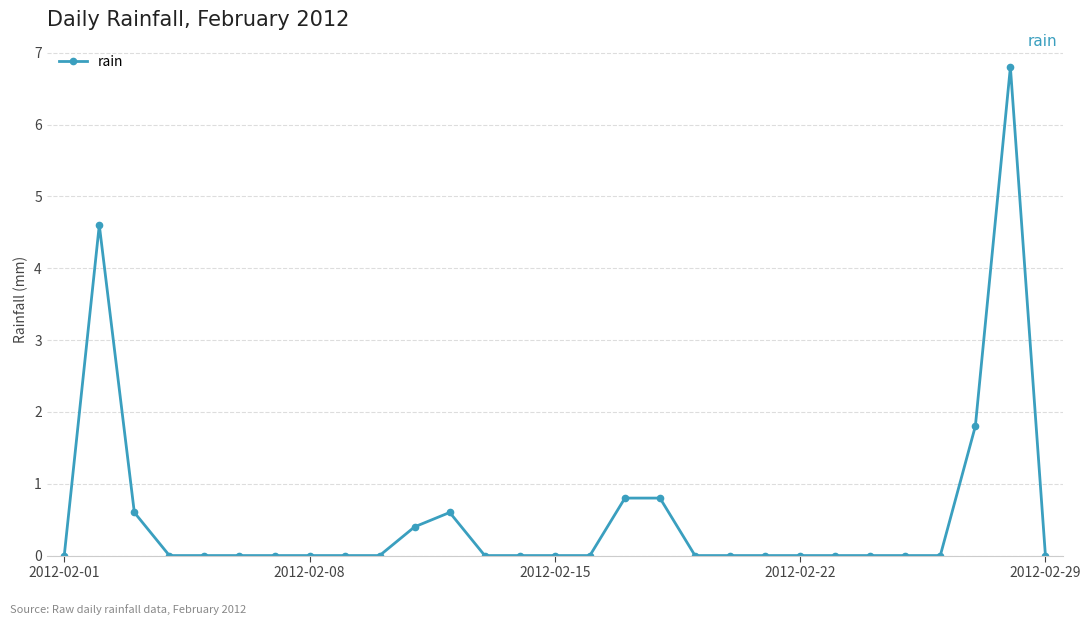

What is the greatest value displayed?

6.8